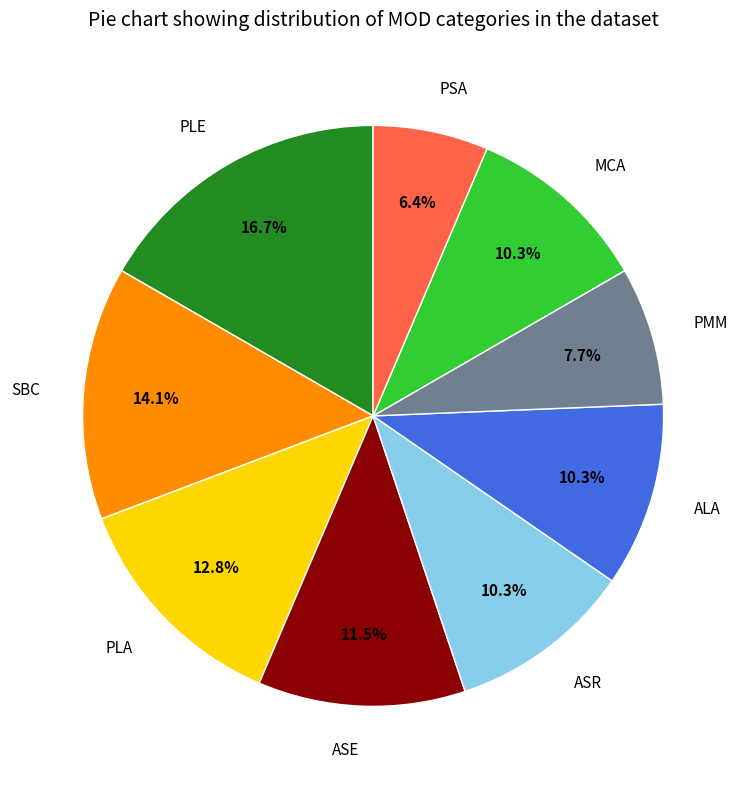

To the nearest percent, what is the average slice percentage?

11%